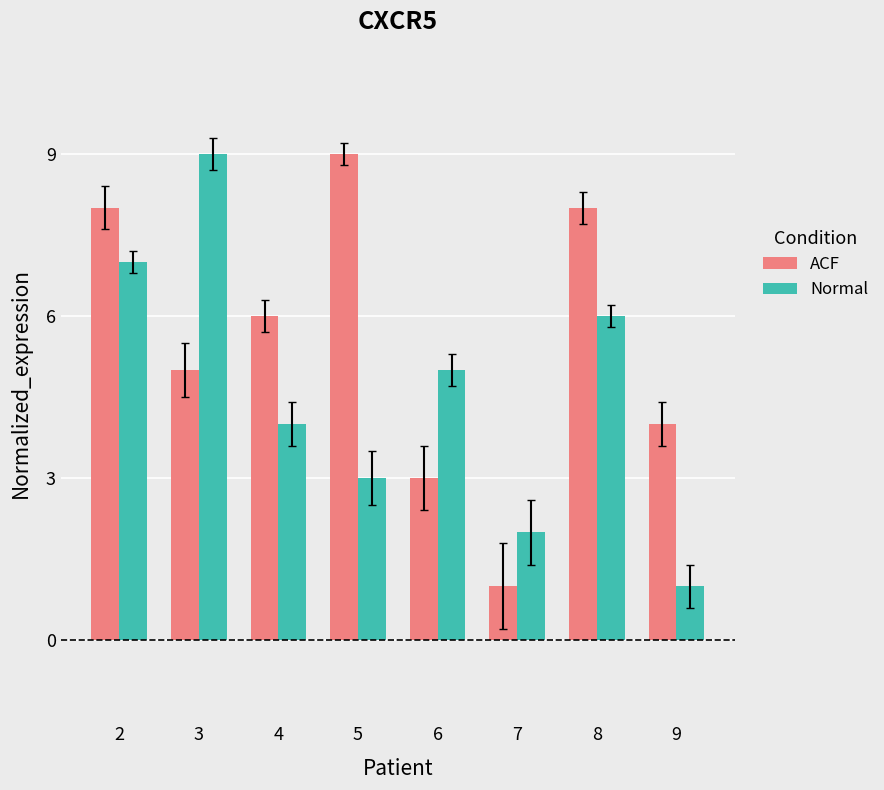

What are all the series names shown in the legend?

ACF, Normal